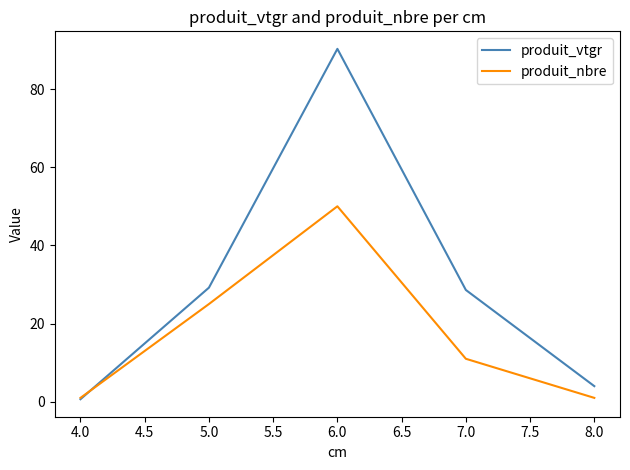

What is the lowest value of the produit_vtgr series?

0.7